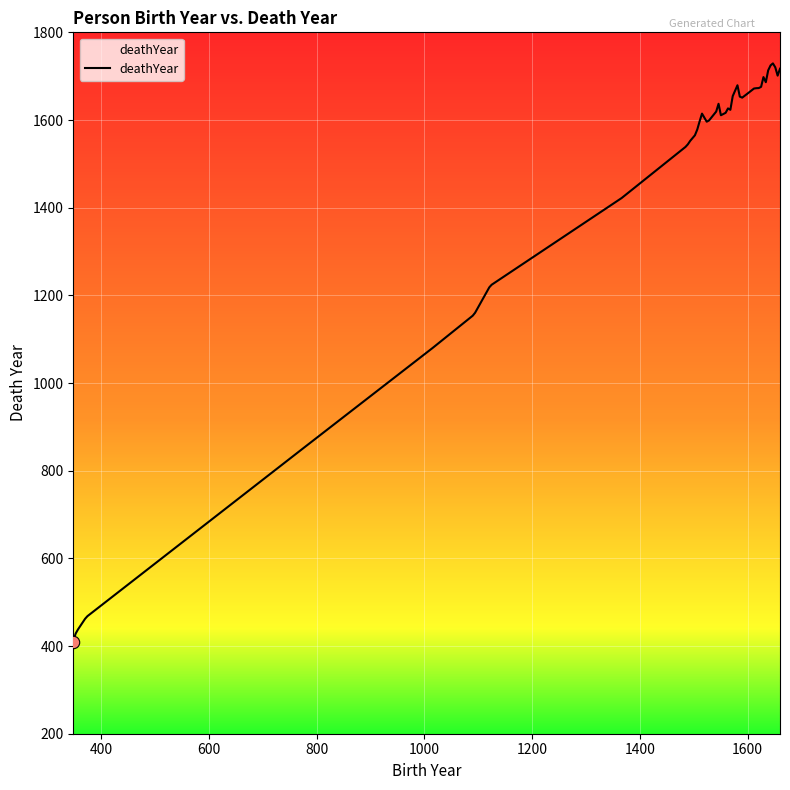

What is the minimum value shown in the chart?

410.0